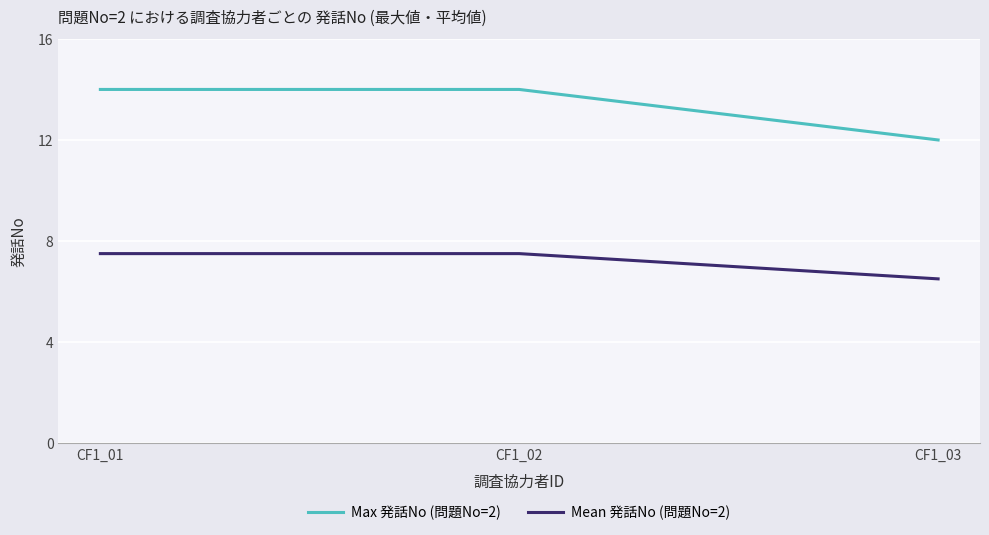

True or false: Mean 発話No (問題No=2) has a value of 11.6 at CF1_01.

False